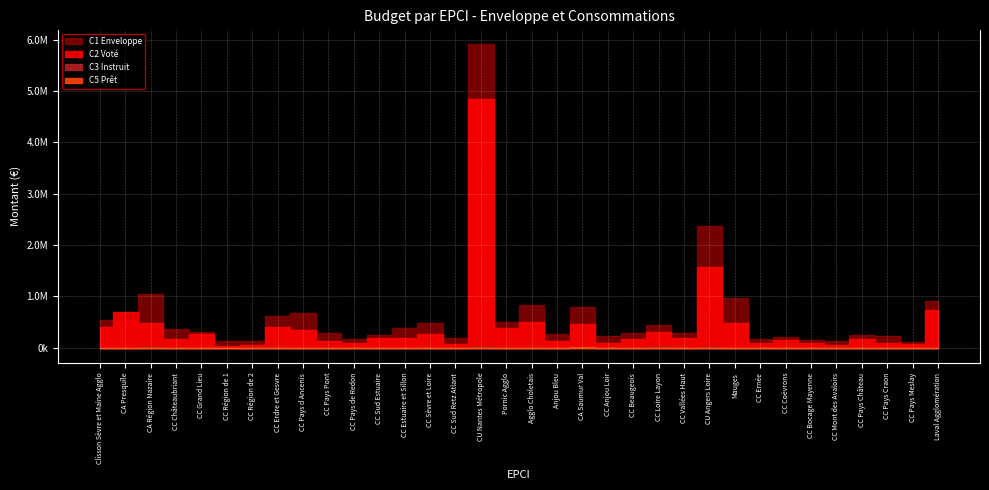

How many values in the C1 Enveloppe series are below 315664?

17